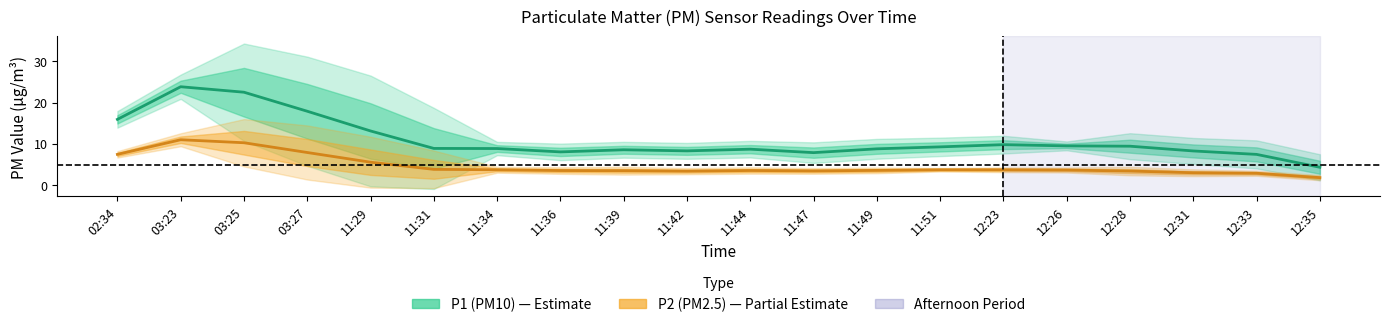

True or false: P2 and P1 intersect in this chart.

False